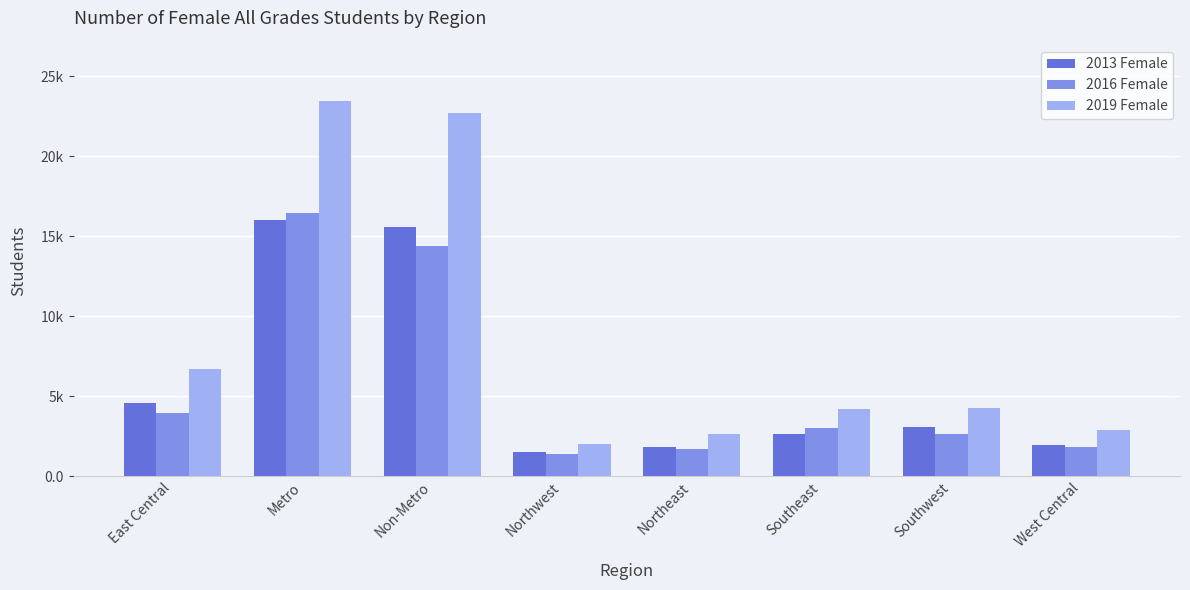

Does the chart contain stacked bars?

No